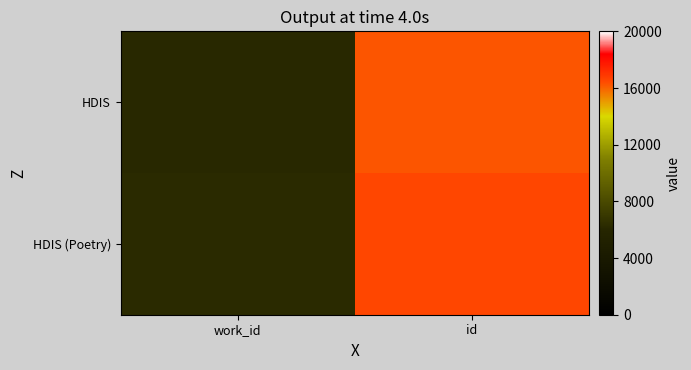

Reading left to right, transcribe all the data shown in this chart.

HDIS: work_id=6158	id=16223
HDIS (Poetry): work_id=6245	id=16557